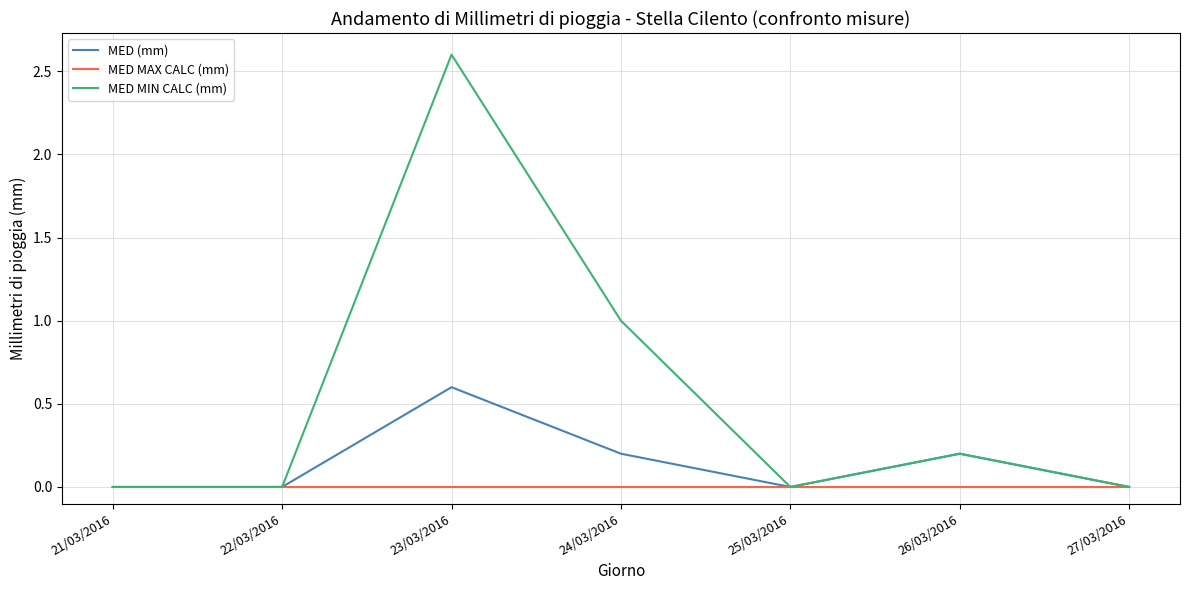

What is the average value of the MED MIN CALC (mm) series?

0.5